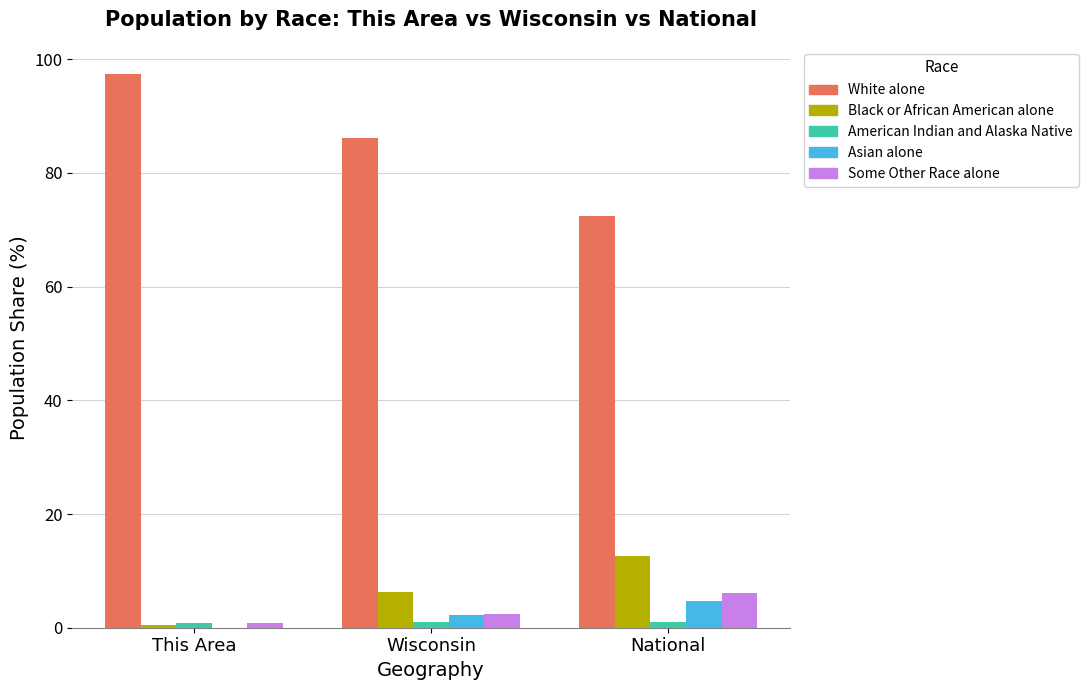

Between This Area and Wisconsin, which series saw the biggest shift?

White alone